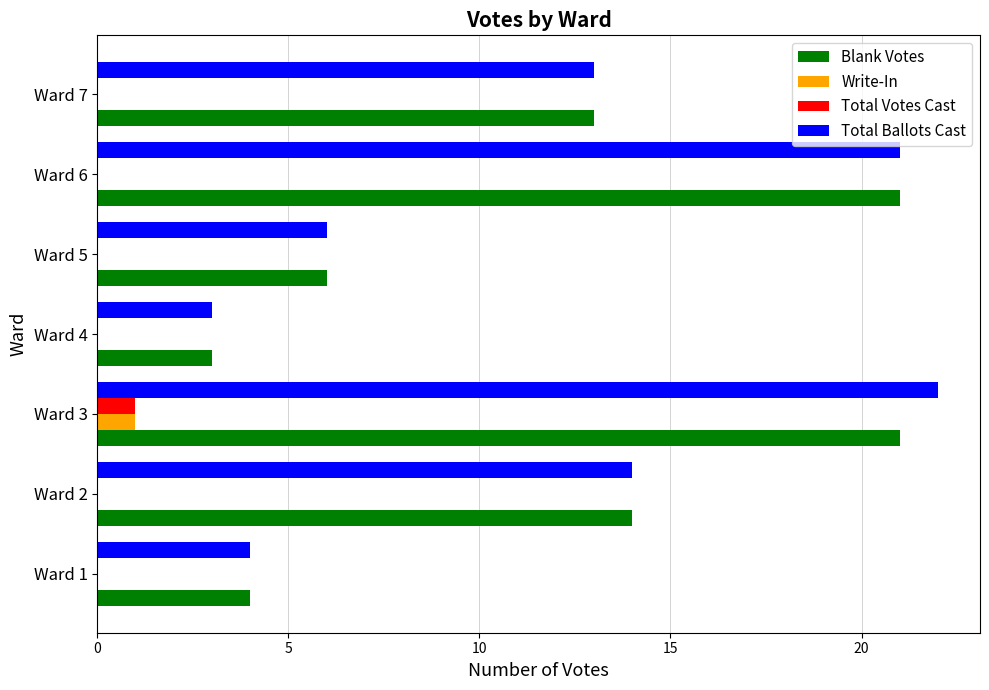

Is the value of Total Votes Cast at Ward 3 greater than the value of Write-In at Ward 7?

Yes